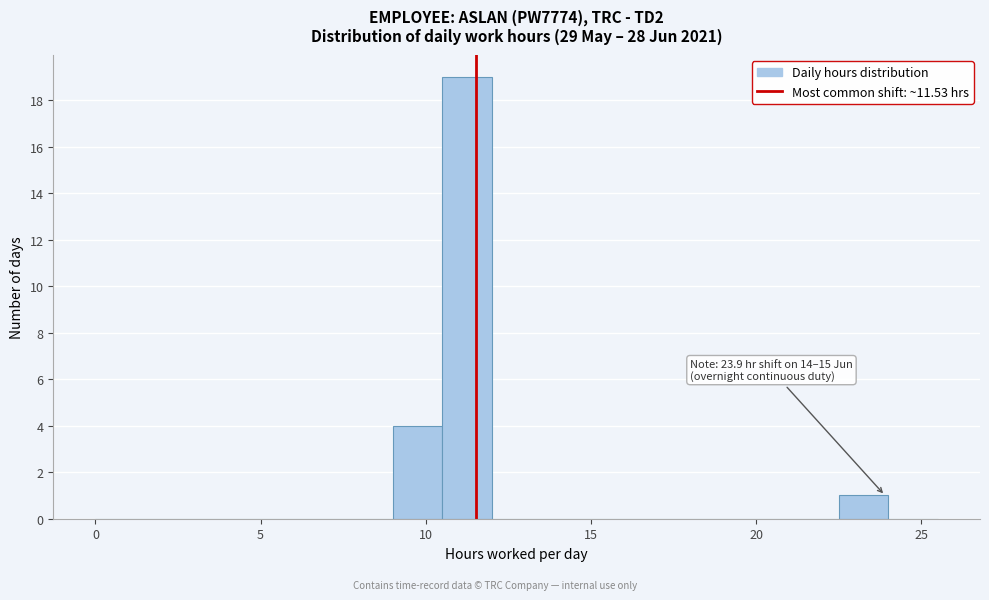

Around what value on the x-axis is the tallest bar? Give the approximate position of its centre, as read against the axis.

11.5